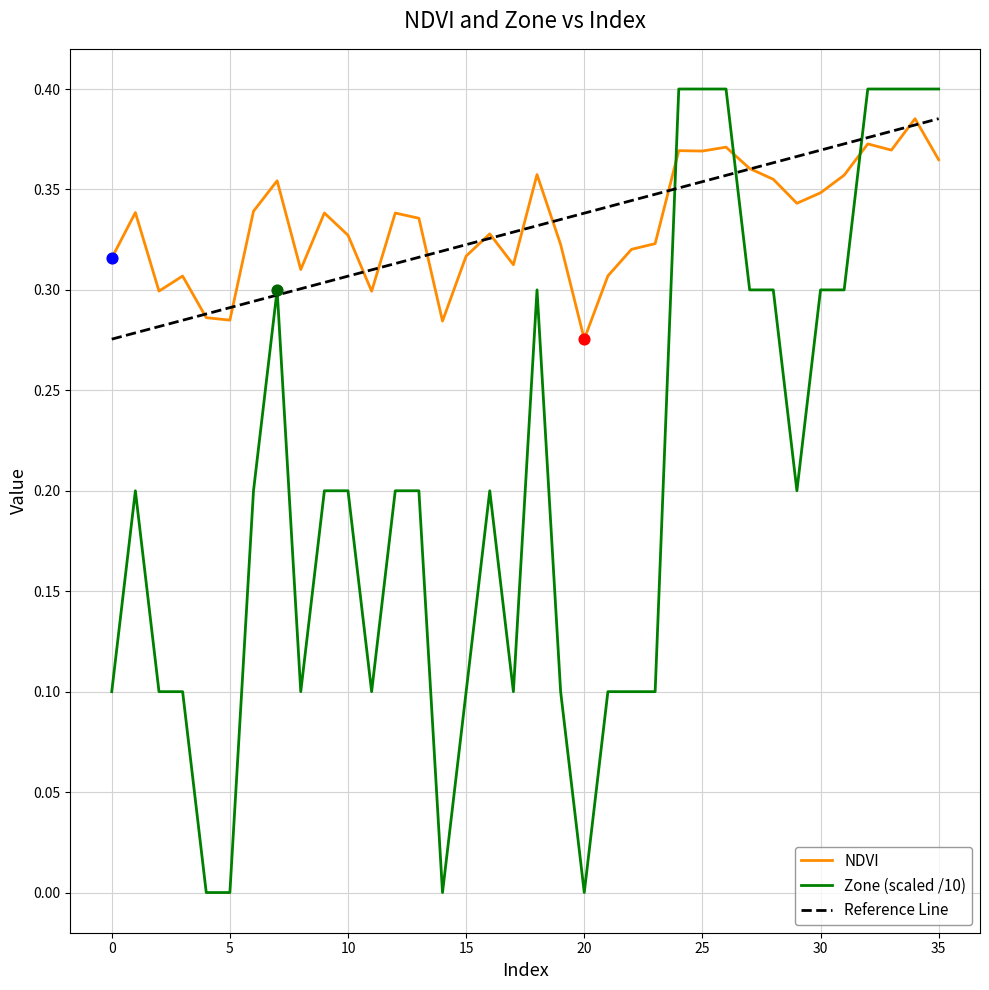

Which series contains the highest Y value?

Zone